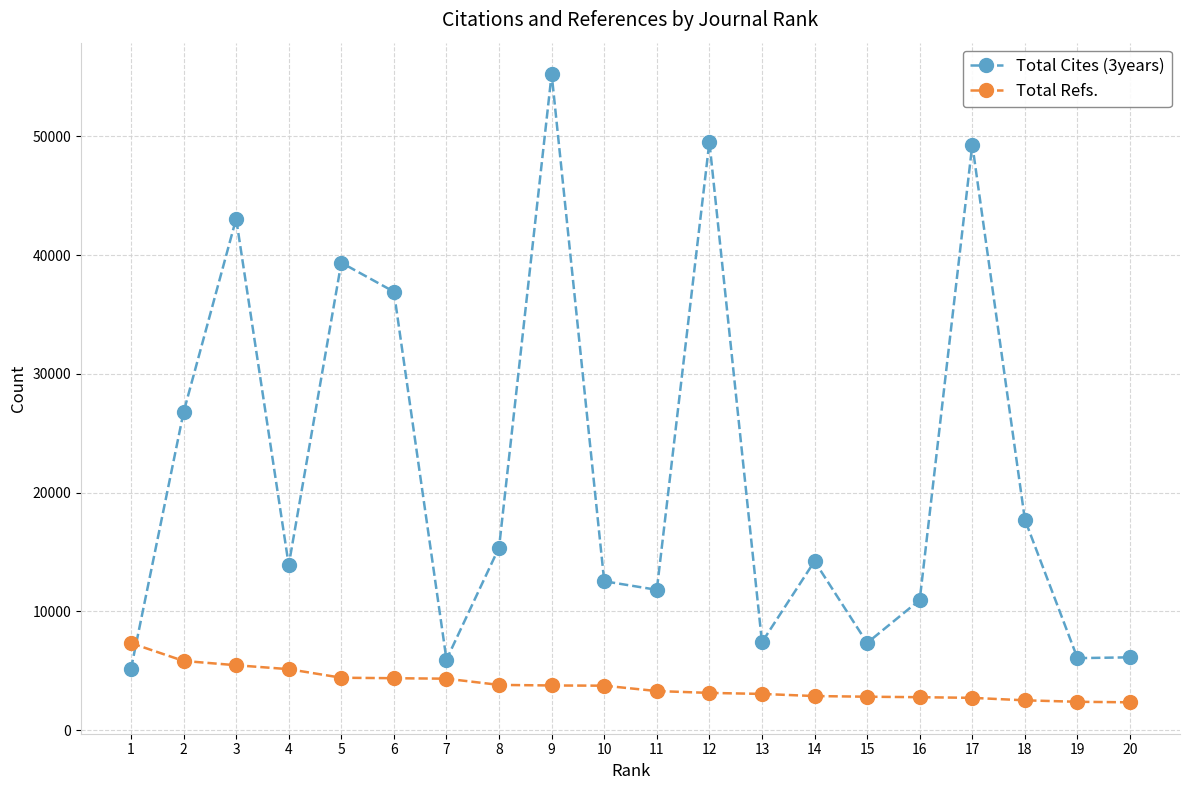

Is this an area chart (filled region under the line)?

No